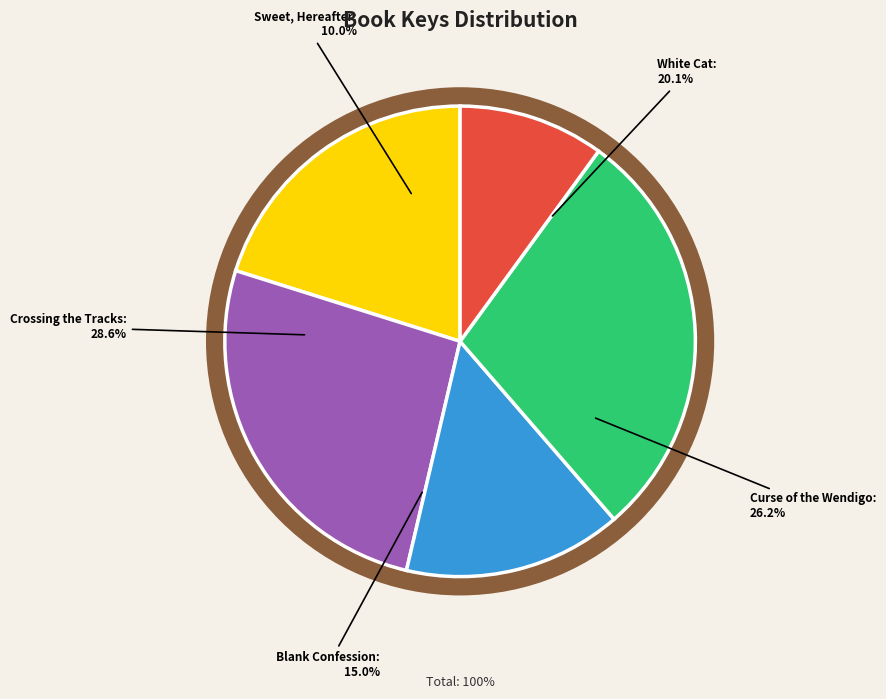

Which slice is the largest?

Crossing the Tracks